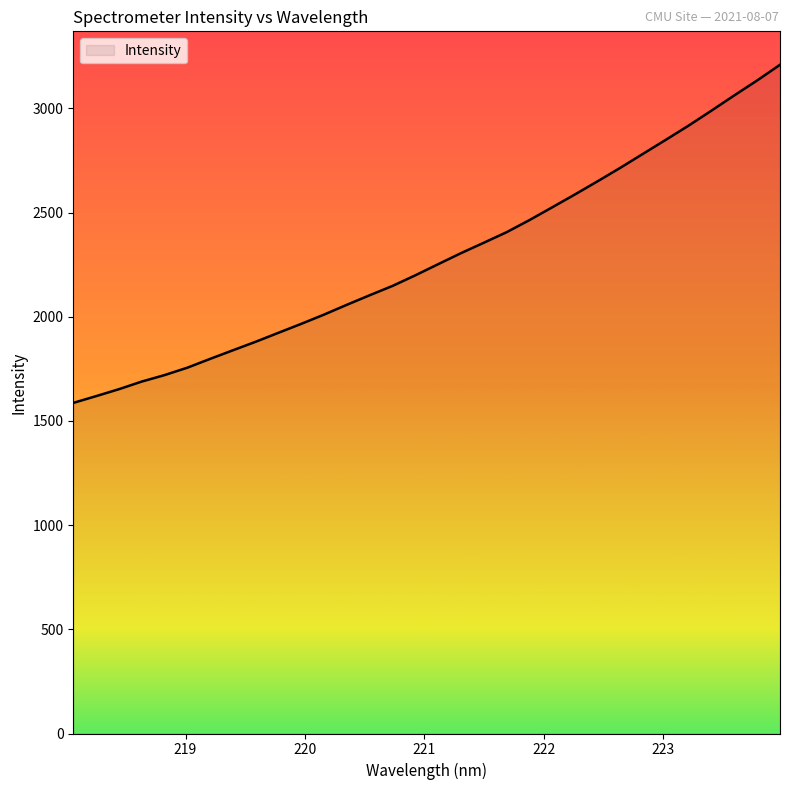

What is the greatest value displayed?

3209.5